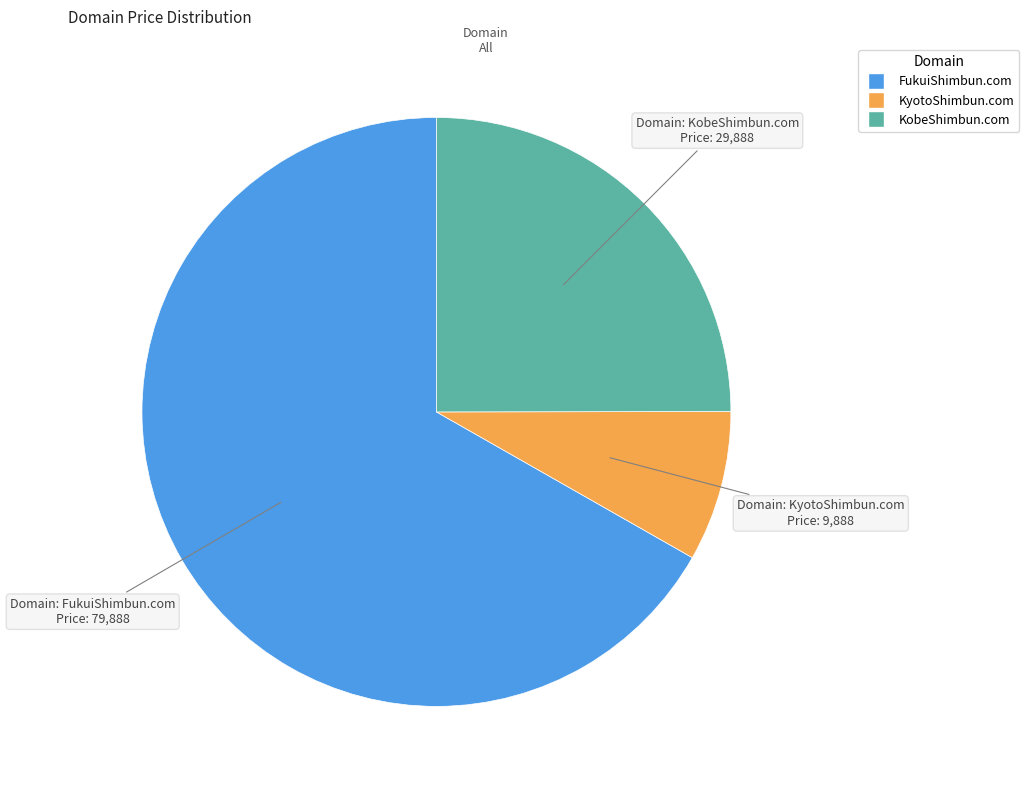

Which has a higher value, KyotoShimbun.com or KobeShimbun.com?

KobeShimbun.com